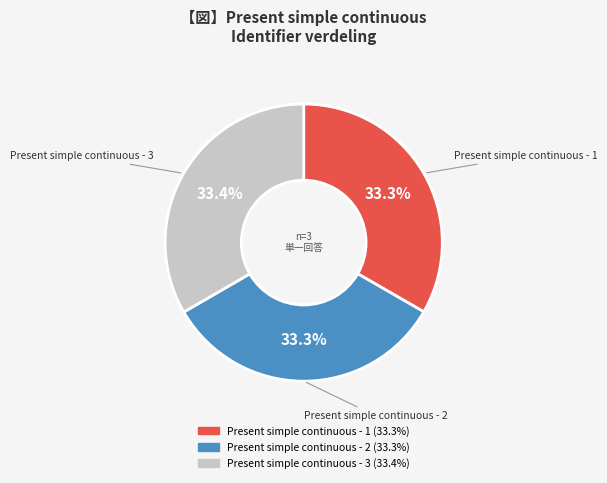

The Present simple continuous - 1 slice represents 18% of the pie. True or false?

False